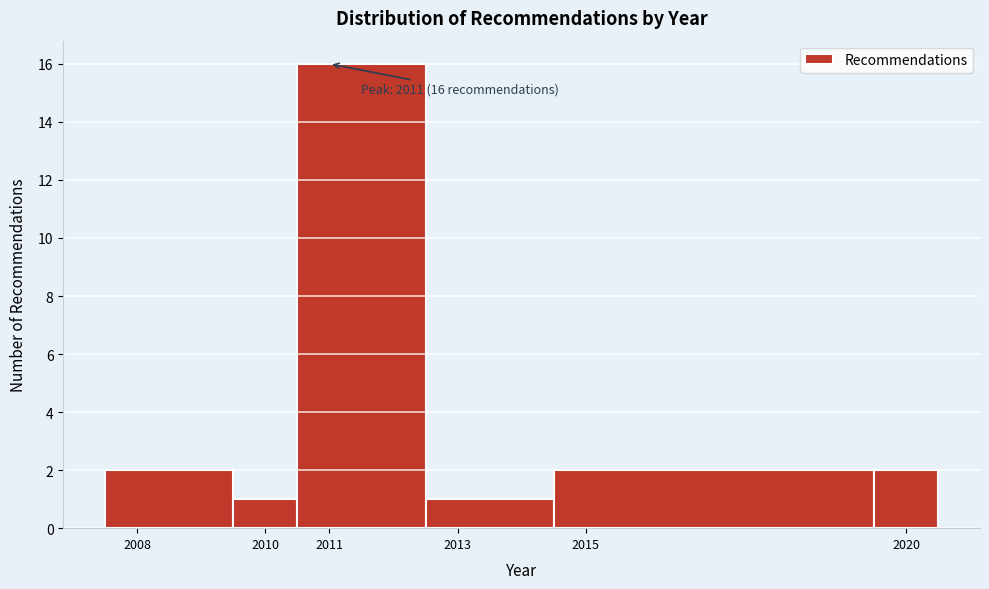

Over which range of the x-axis is the bar tallest?

2010.5 to 2012.5